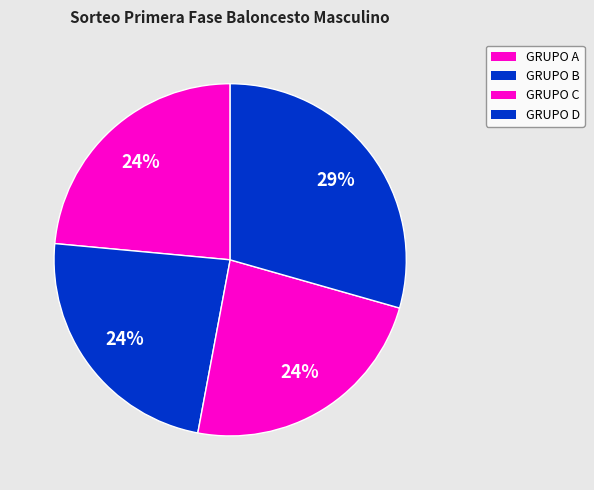

What is the change in value from GRUPO B to GRUPO D?

+1